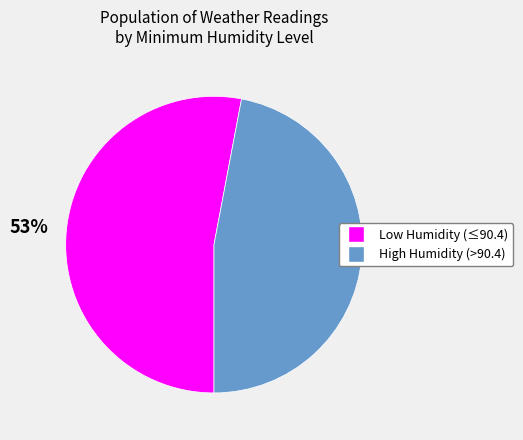

Is there any slice that represents more than half of the pie?

Yes